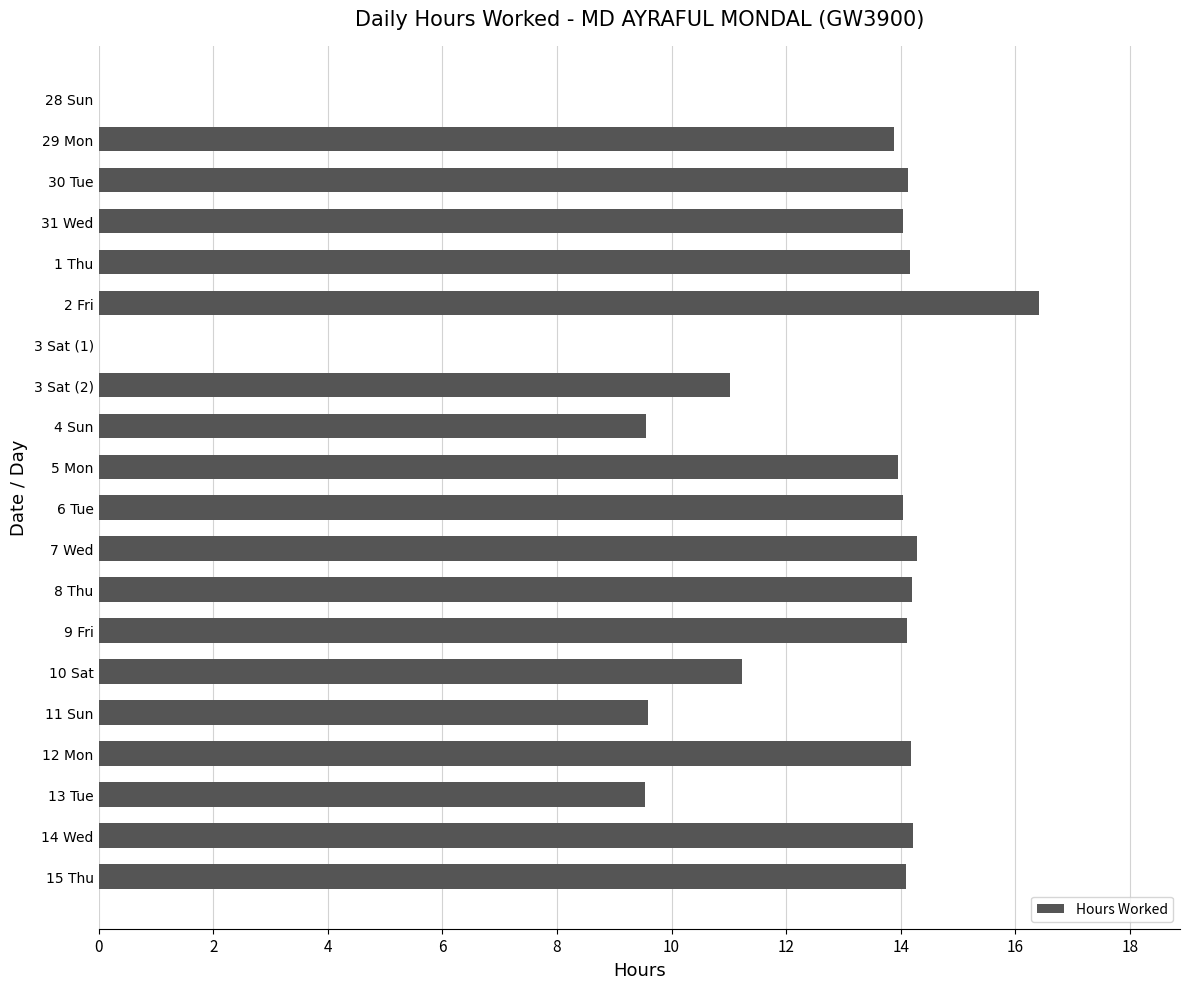

What is the sum of the values at 9 Fri and 7 Wed?

28.4